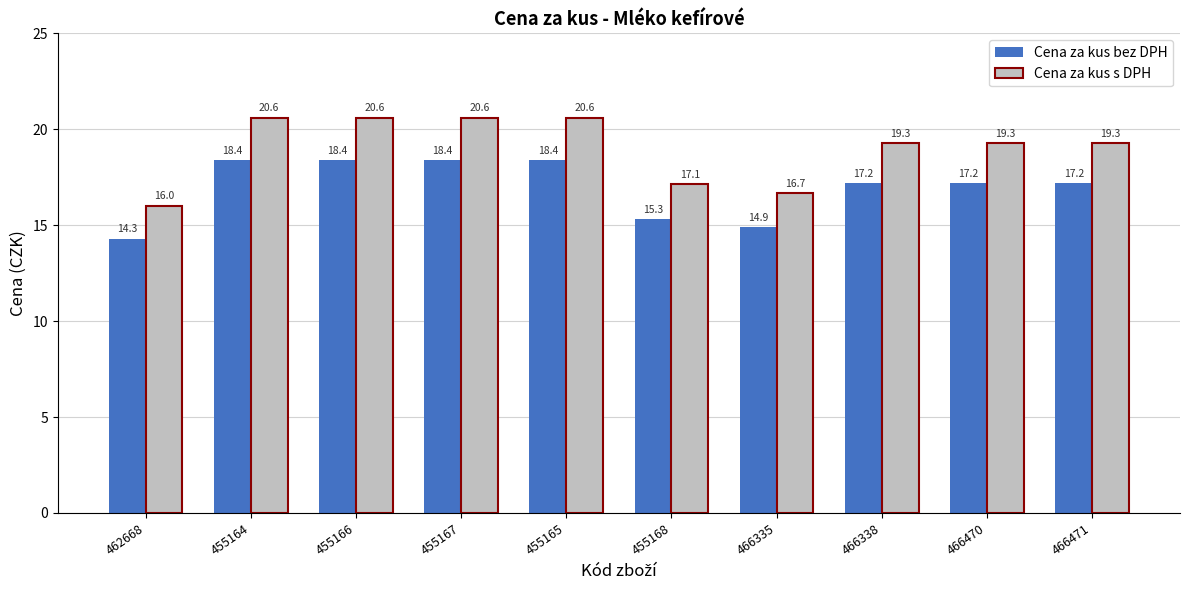

What is the approximate value of Cena za kus s DPH at 455165?

20.6